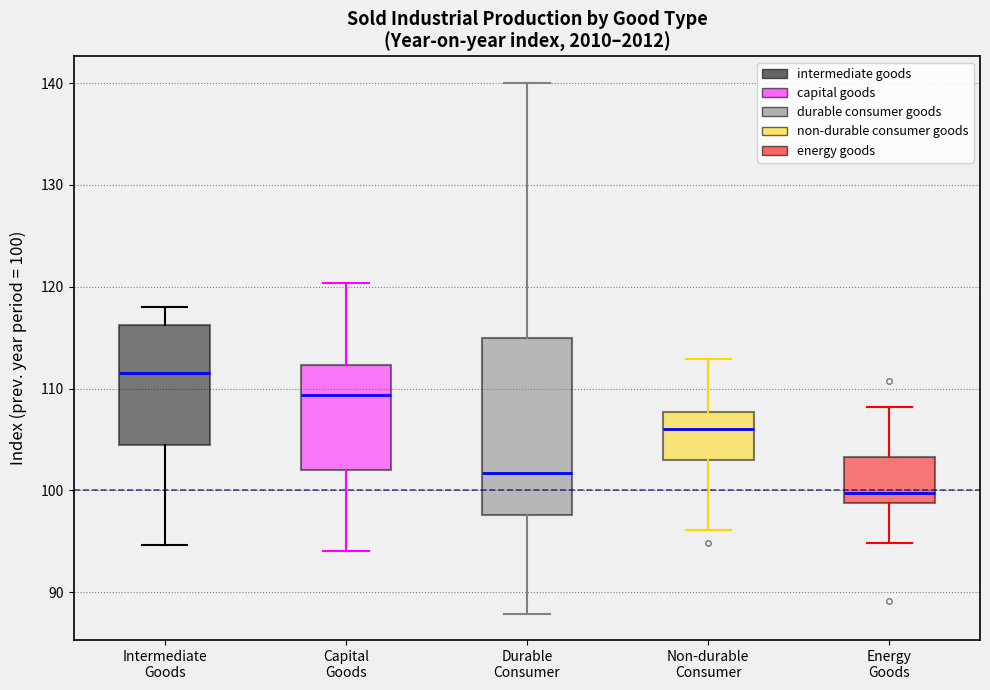

Which box has the lowest median line?

Energy Goods